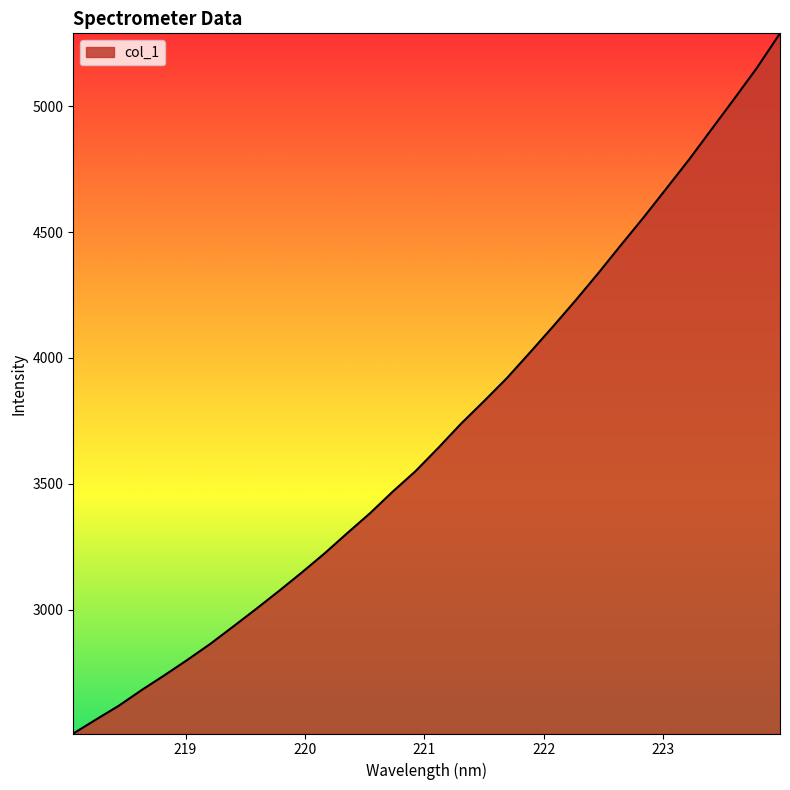

What is the minimum value shown in the chart?

2507.9